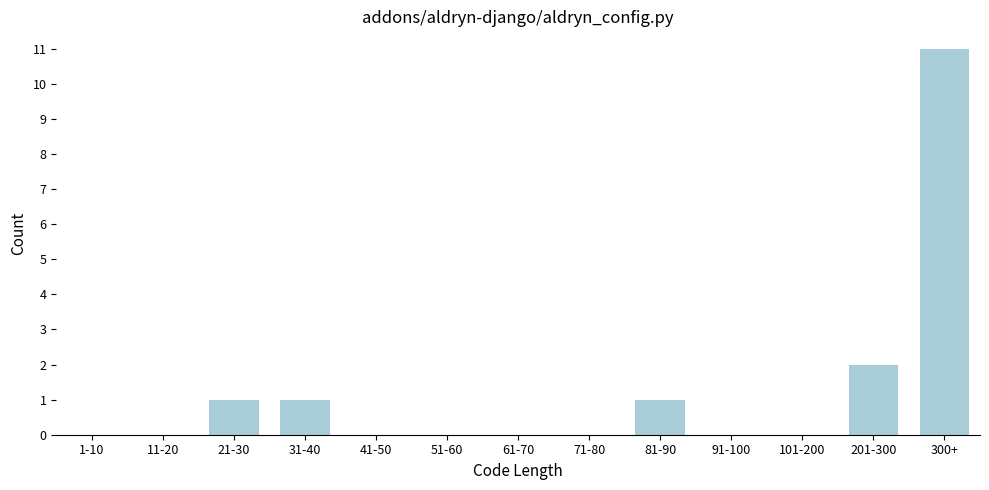

Reading left to right, what are all the values shown in this chart?

1-10=0	11-20=0	21-30=1	31-40=1	41-50=0	51-60=0	61-70=0	71-80=0	81-90=1	91-100=0	101-200=0	201-300=2	300+=11